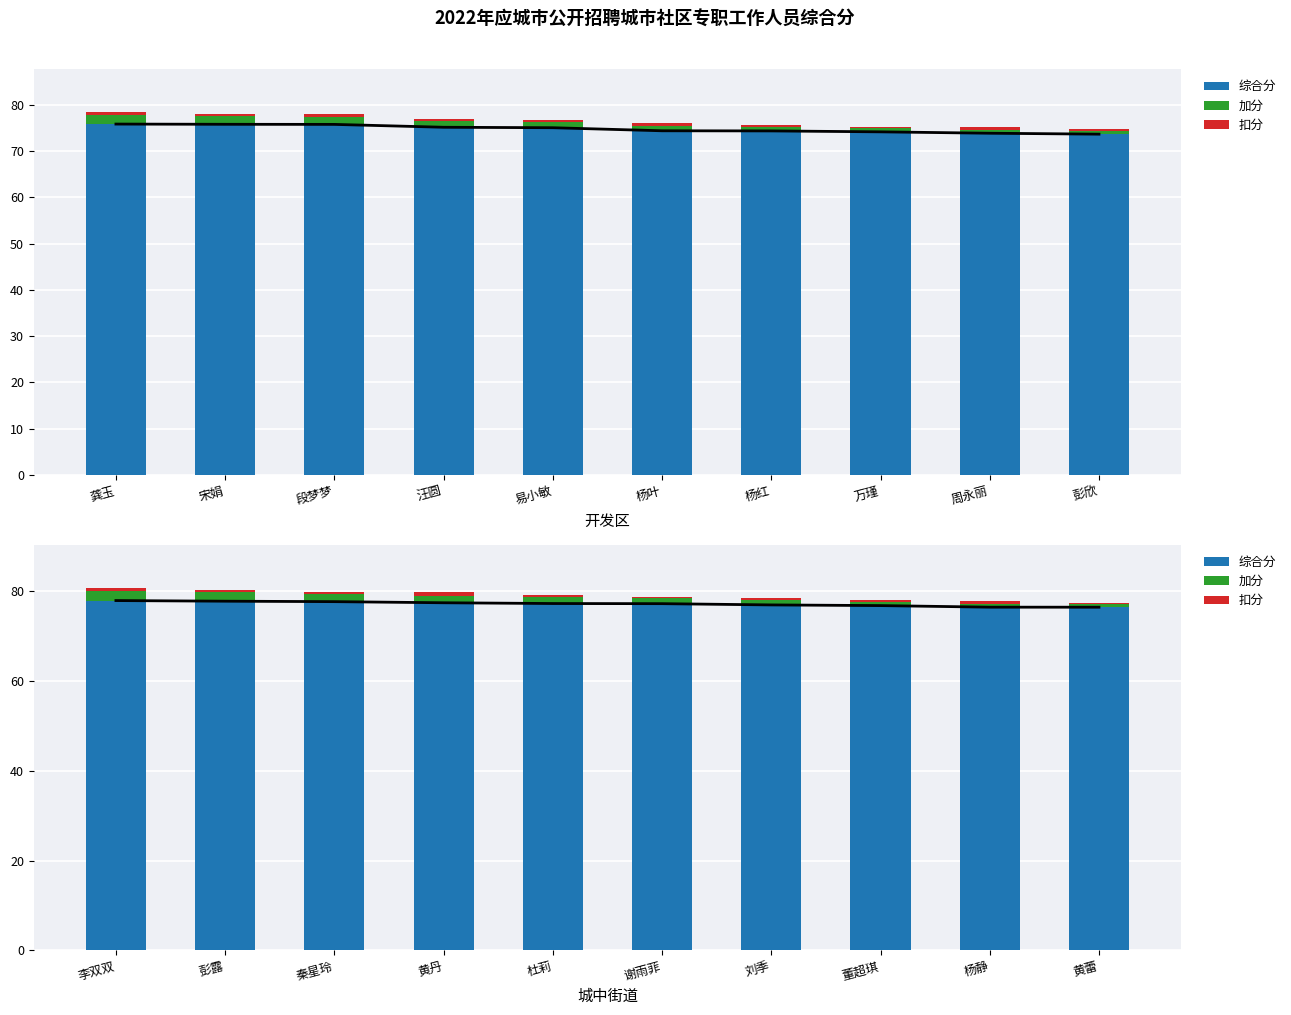

Is the value of 综合分 at 李双双 greater than the value of 加分 at 黄蕾?

Yes